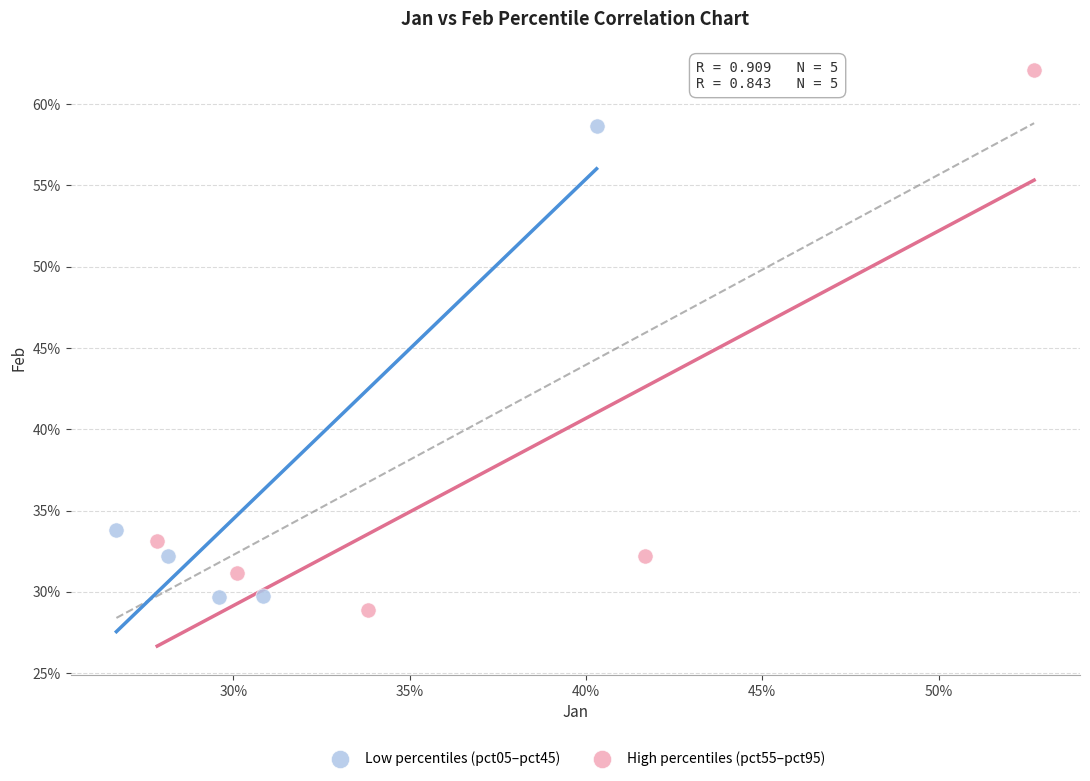

Which series reaches the maximum Y coordinate?

High percentiles (pct55–pct95)